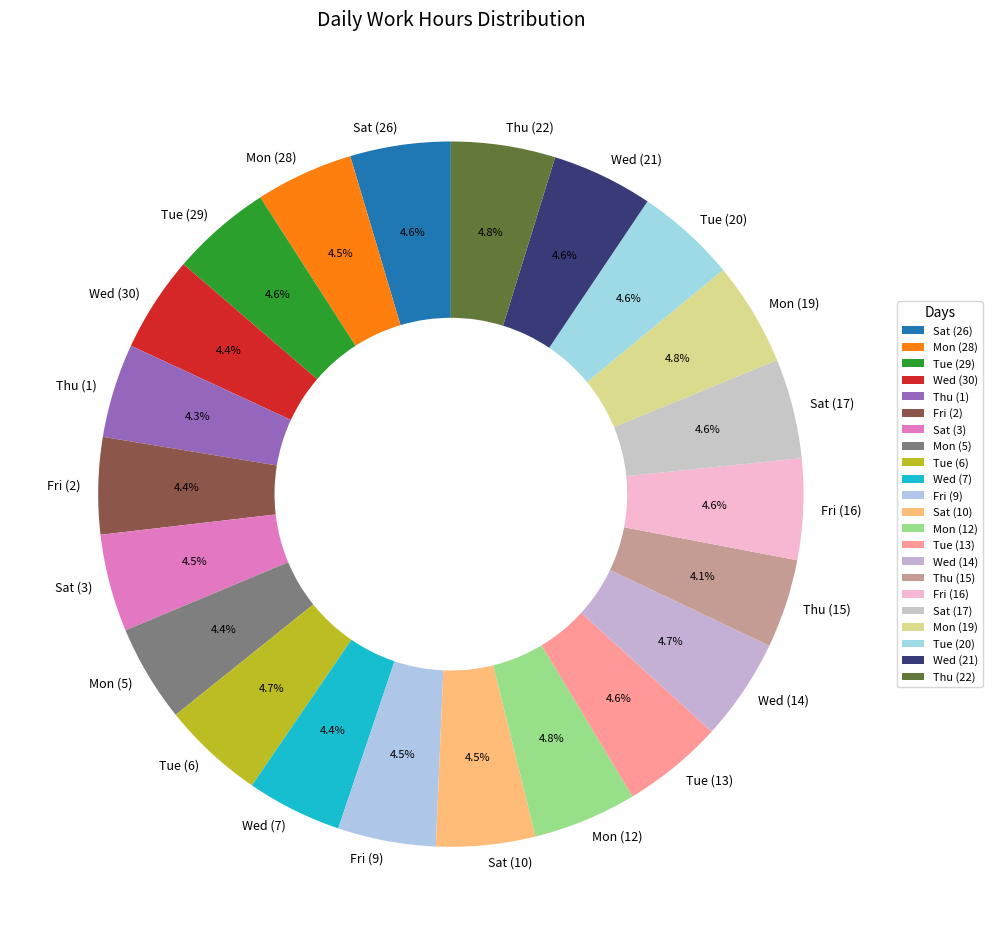

Does Sat (3) represent more than half of the total?

No